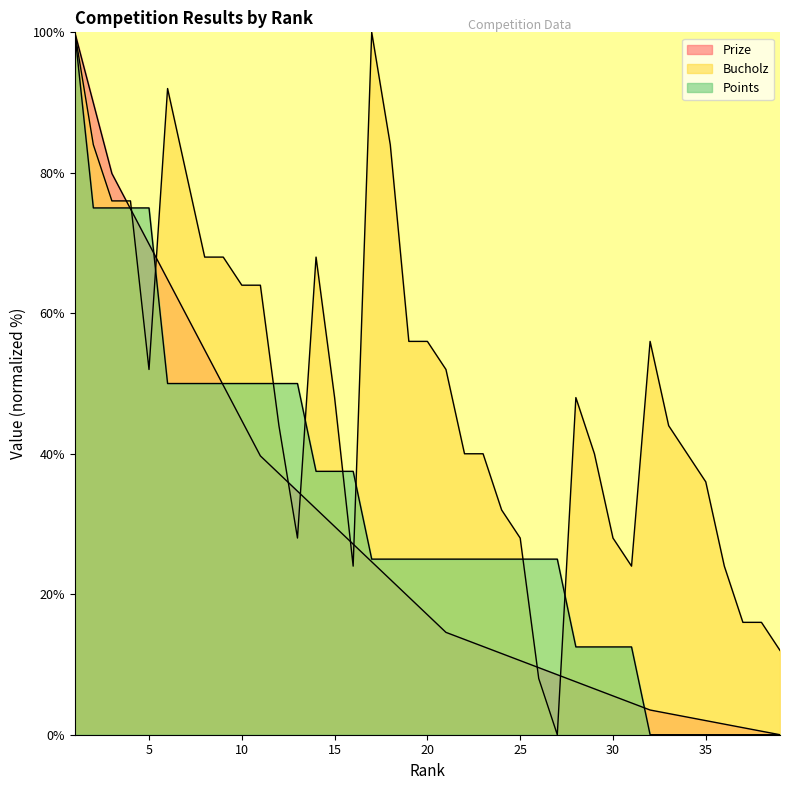

Reading left to right, transcribe all the data shown in this chart.

Prize: 100.0	89.9	79.9	74.9	69.8	64.8	59.8	54.8	49.7	44.7	39.7	37.2	34.7	32.2	29.6	27.1	24.6	22.1	19.6	17.1	14.6	13.6	12.6	11.6	10.6	9.5	8.5	7.5	6.5	5.5	4.5	3.5	3.0	2.5	2.0	1.5	1.0	0.5	0.0
Bucholz: 100.0	84.0	76.0	76.0	52.0	92.0	80.0	68.0	68.0	64.0	64.0	44.0	28.0	68.0	48.0	24.0	100.0	84.0	56.0	56.0	52.0	40.0	40.0	32.0	28.0	8.0	0.0	48.0	40.0	28.0	24.0	56.0	44.0	40.0	36.0	24.0	16.0	16.0	12.0
Points: 100.0	75.0	75.0	75.0	75.0	50.0	50.0	50.0	50.0	50.0	50.0	50.0	50.0	37.5	37.5	37.5	25.0	25.0	25.0	25.0	25.0	25.0	25.0	25.0	25.0	25.0	25.0	12.5	12.5	12.5	12.5	0.0	0.0	0.0	0.0	0.0	0.0	0.0	0.0